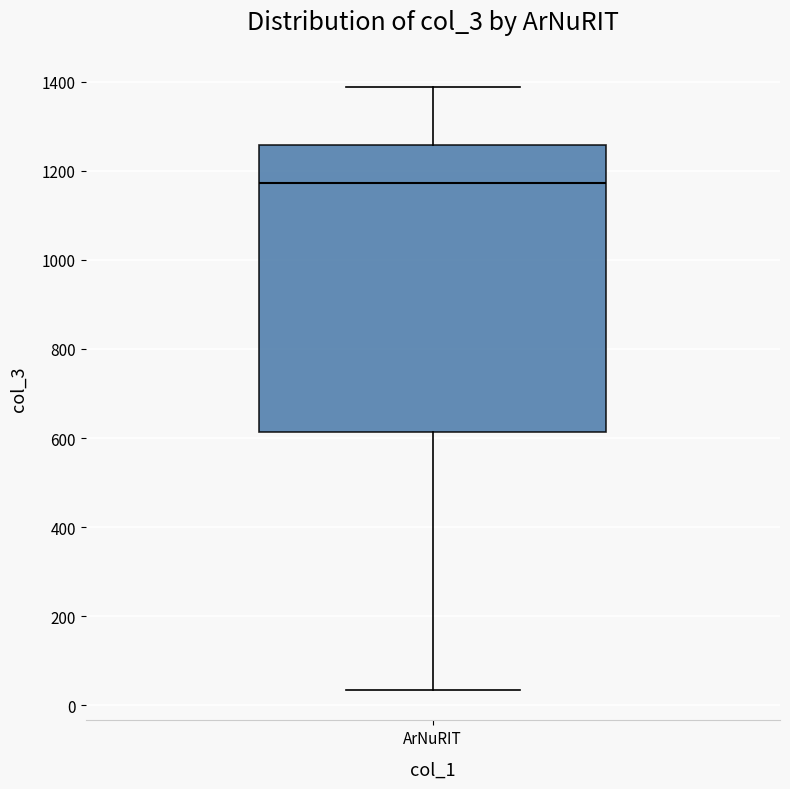

Transcribe this box plot: give where the median line is, the range the box spans, and where the two whiskers end, as read against the y-axis. The values are not printed on the chart, so give them approximately, as read against the axis.

median 1180, box 620 to 1260, whiskers 40 to 1380